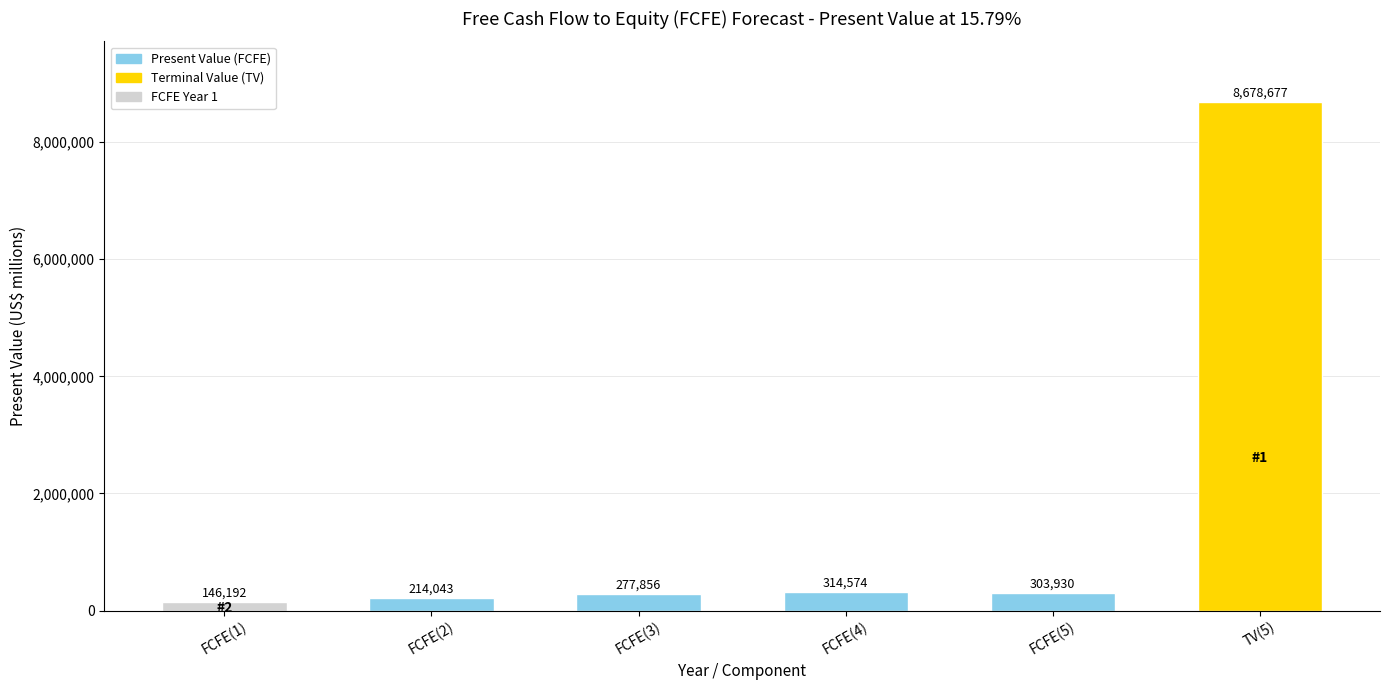

Rank the categories by value from lowest to highest.

FCFE(1), FCFE(2), FCFE(3), FCFE(5), FCFE(4), TV(5)